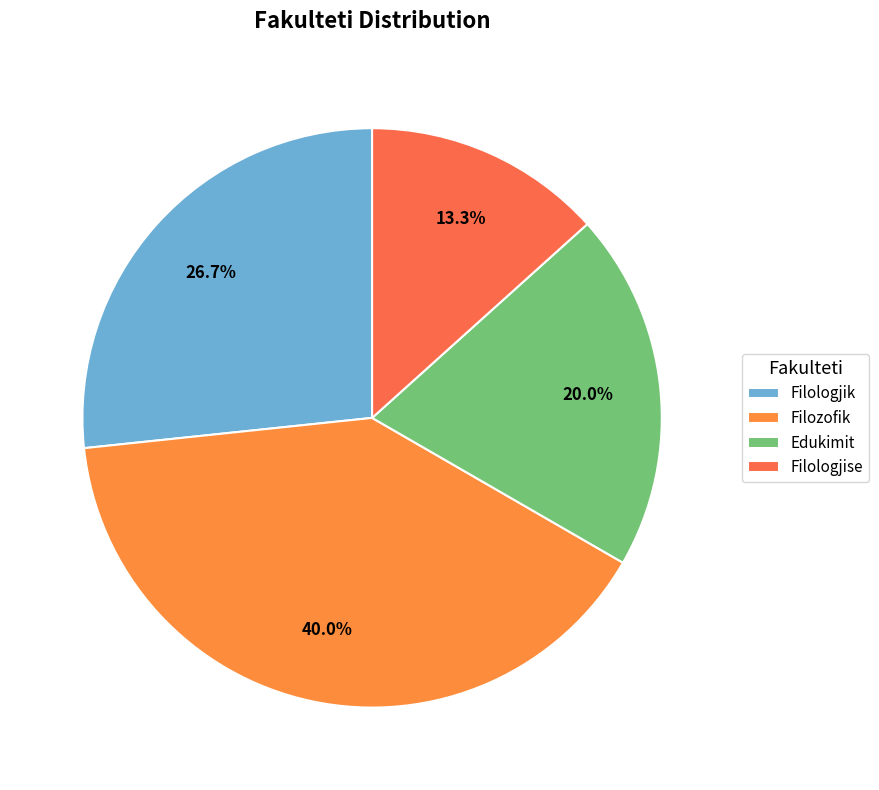

Approximately how many times larger is the value at Filozofik compared to Filologjise?

3.0